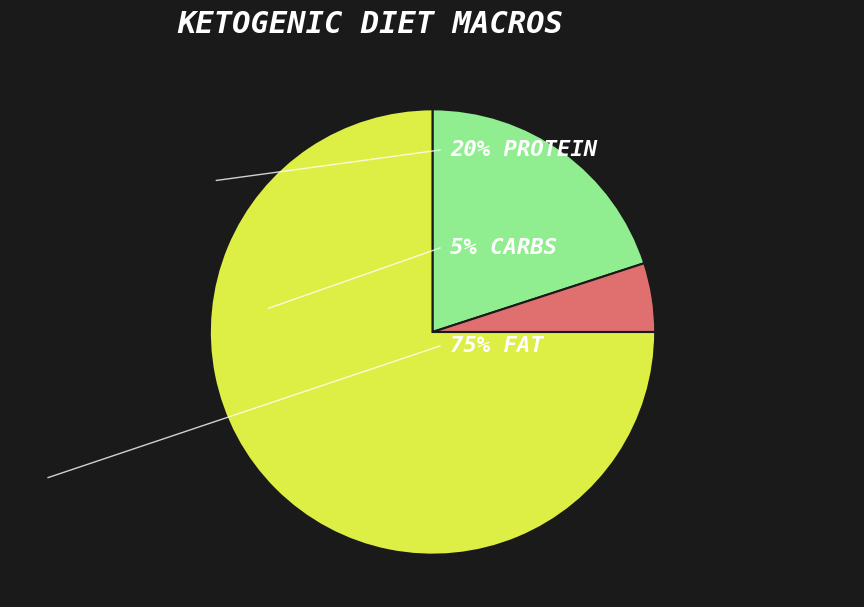

Is there any slice that represents more than half of the pie?

Yes